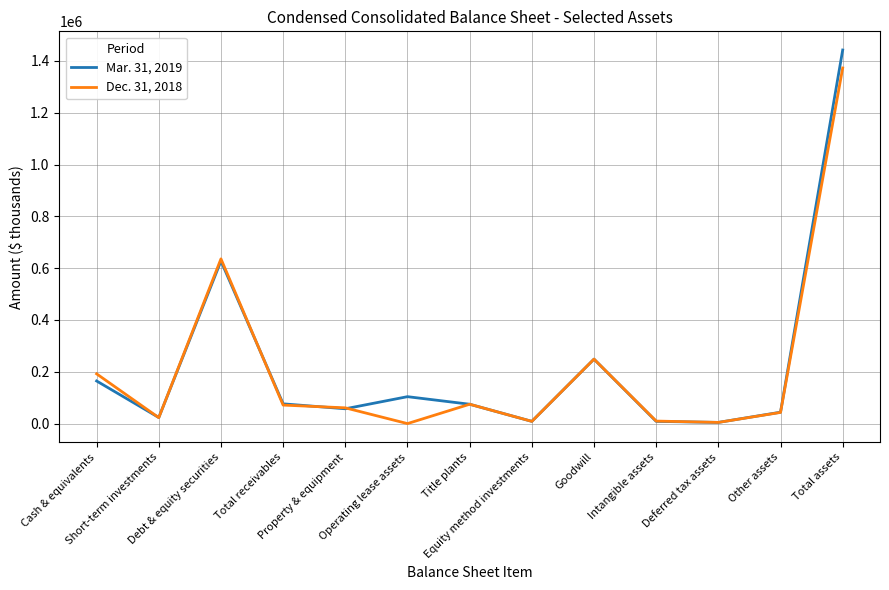

What is the spread (max minus min) of values at Operating lease assets?

103947